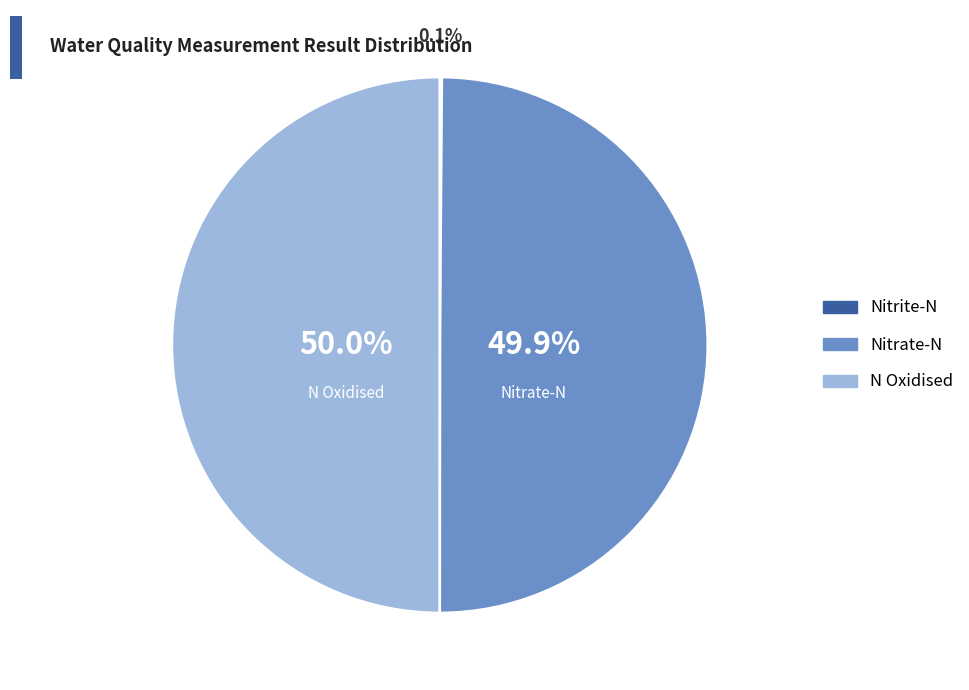

What is the ratio of the value at N Oxidised to the value at Nitrate-N?

1.0